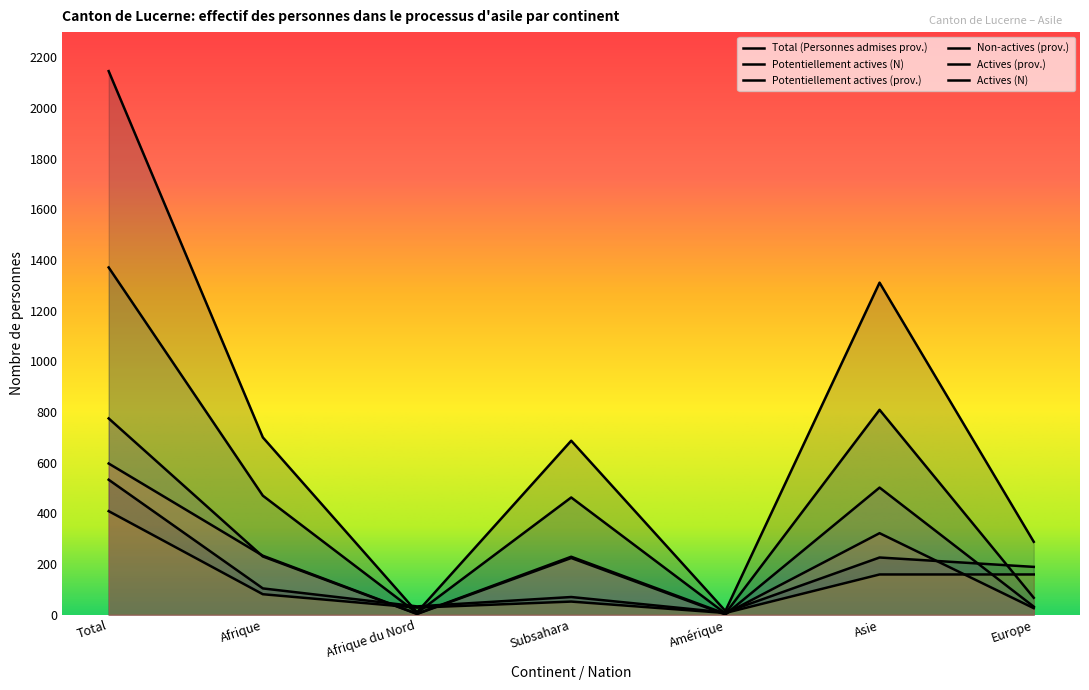

True or false: Total (Personnes admises prov.) has a value of 288 at Europe.

True